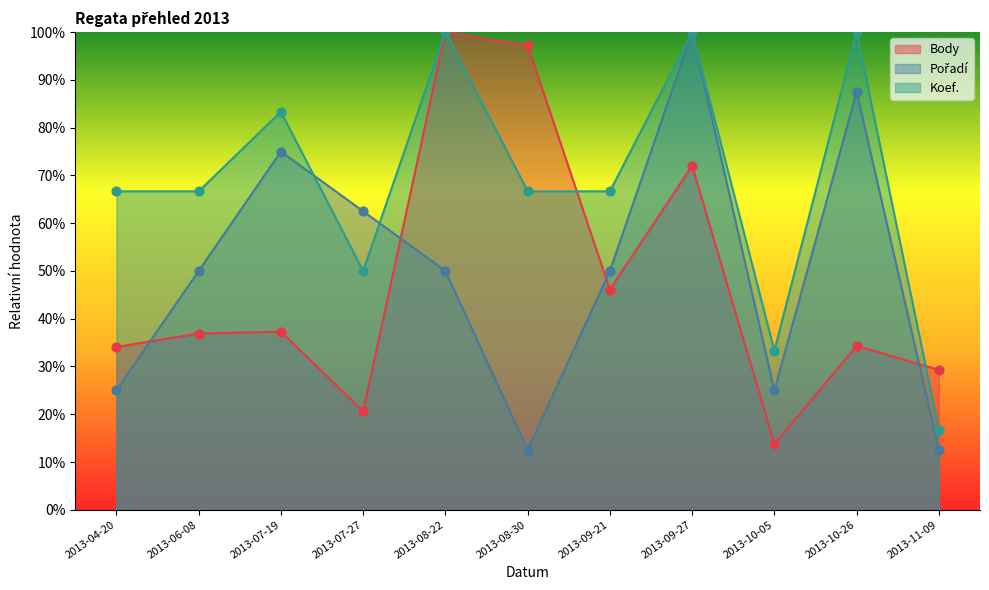

Which series contains the highest Y value?

Body